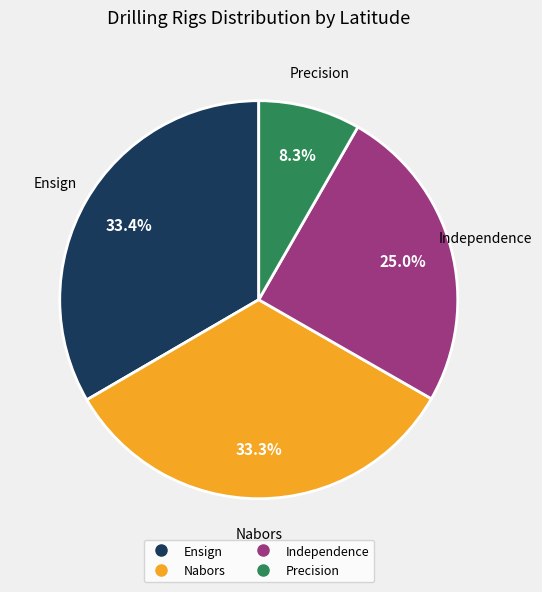

Is there a majority slice in this chart?

No